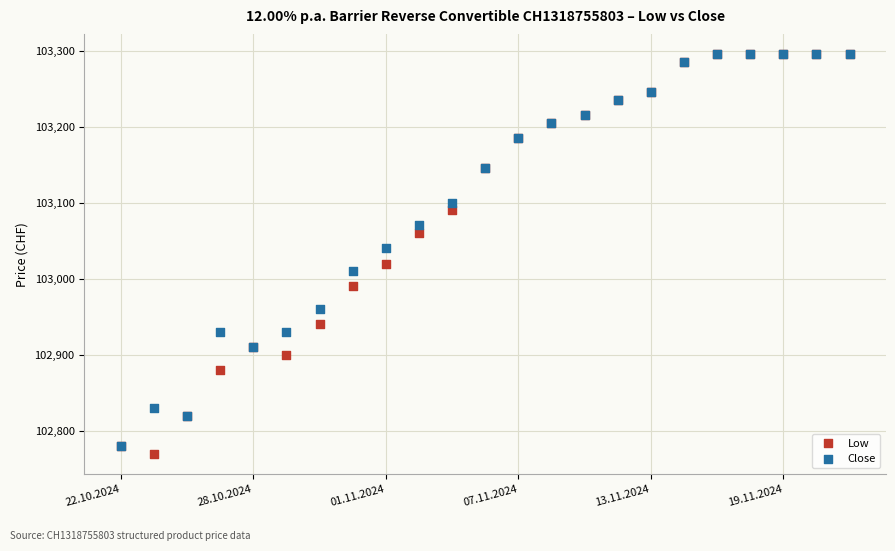

Which series reaches the minimum Y coordinate?

Low